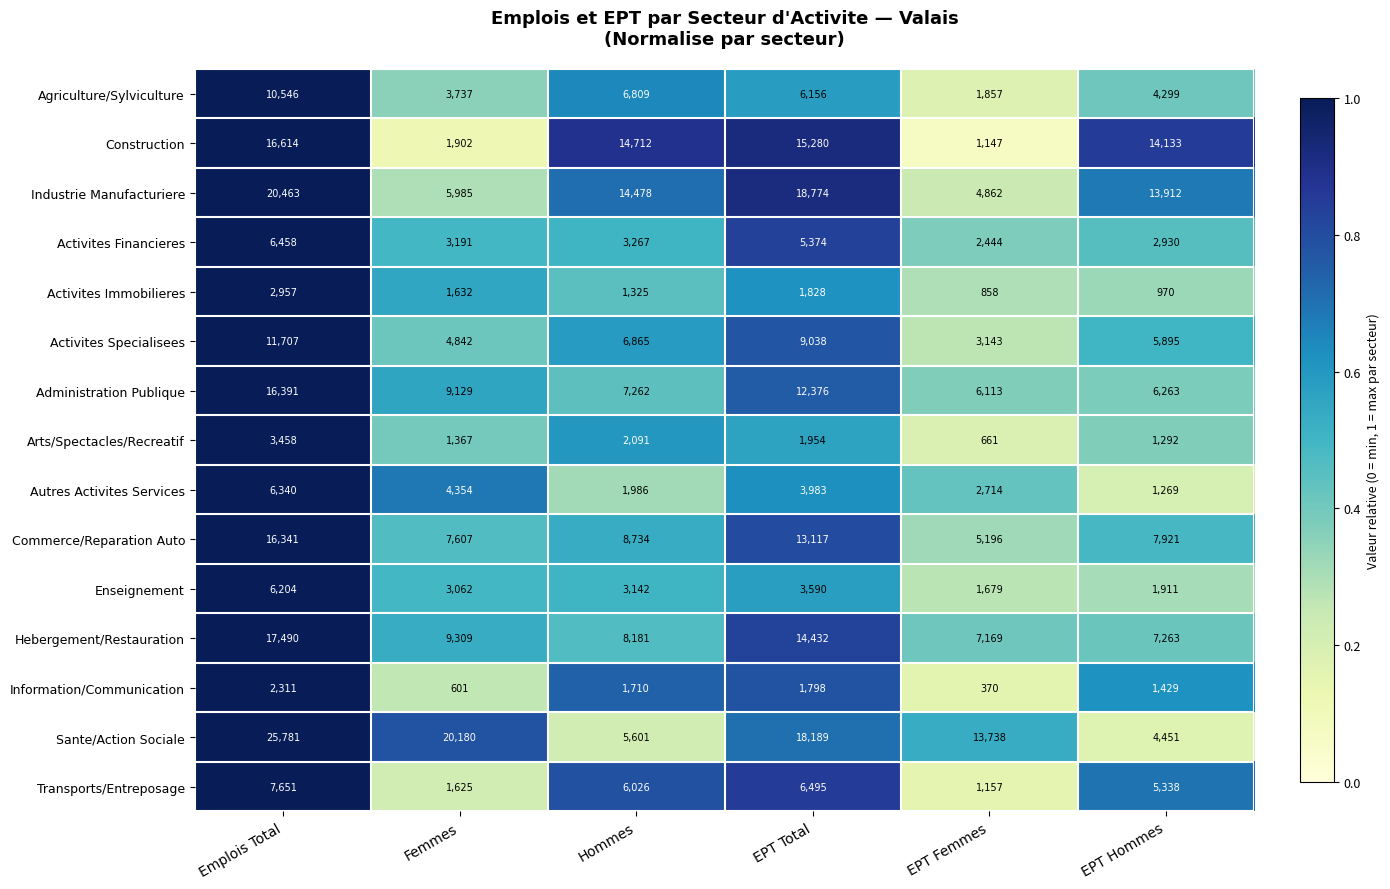

What is the total value across all series at Hommes?

92189